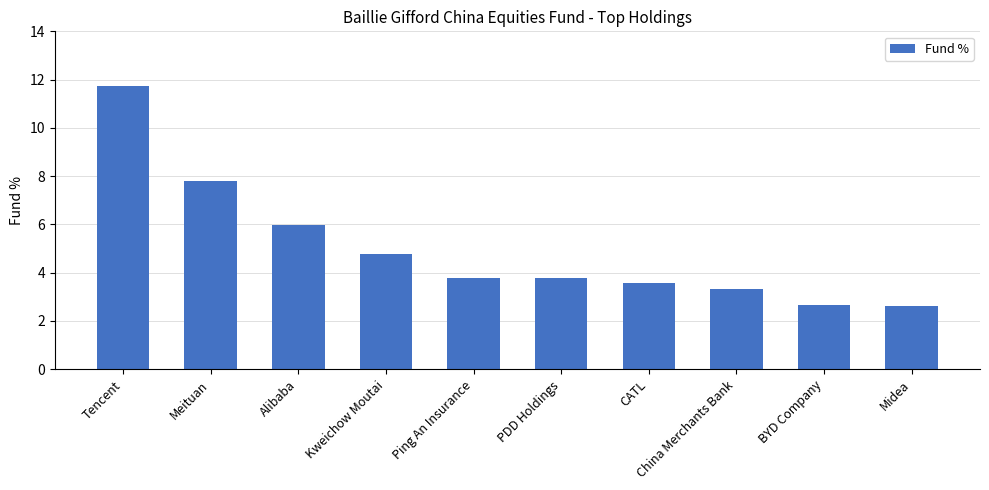

What position from the right is Tencent?

10